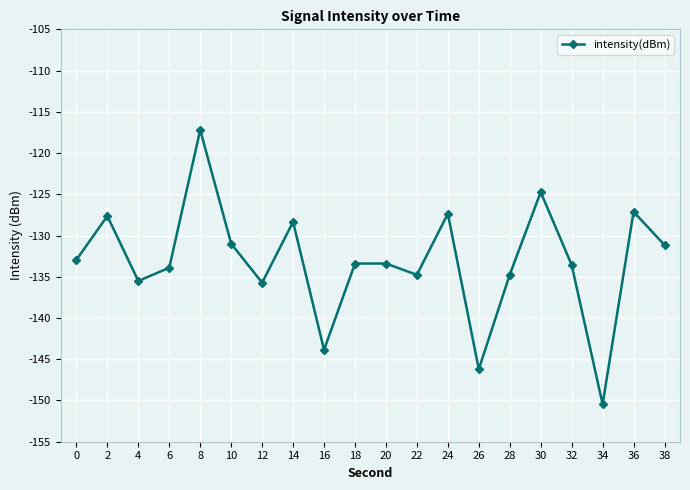

What value does the data have at 32?

-133.6